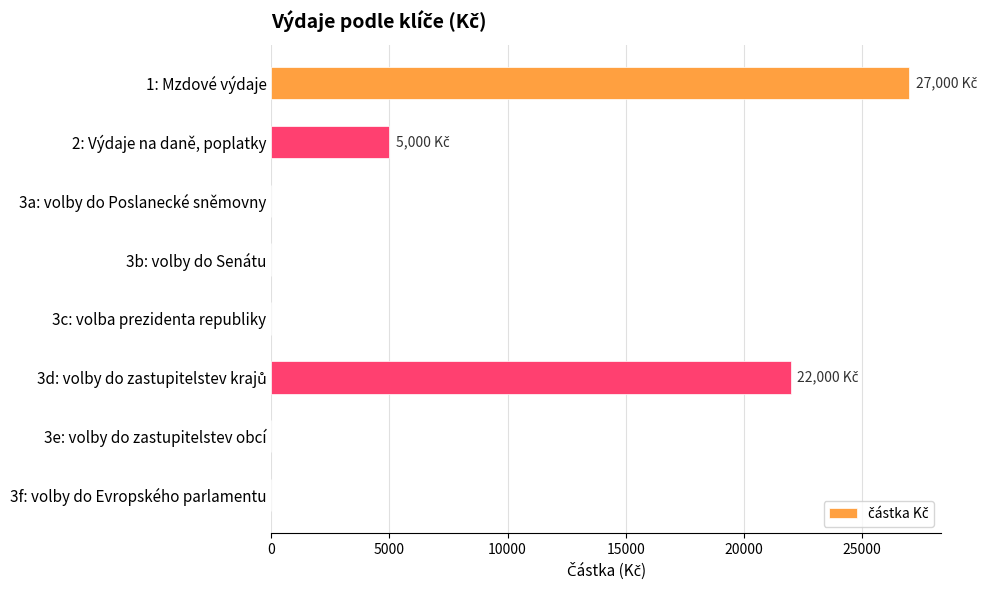

The value at 3c: volba prezidenta republiky is 0. True or false?

True